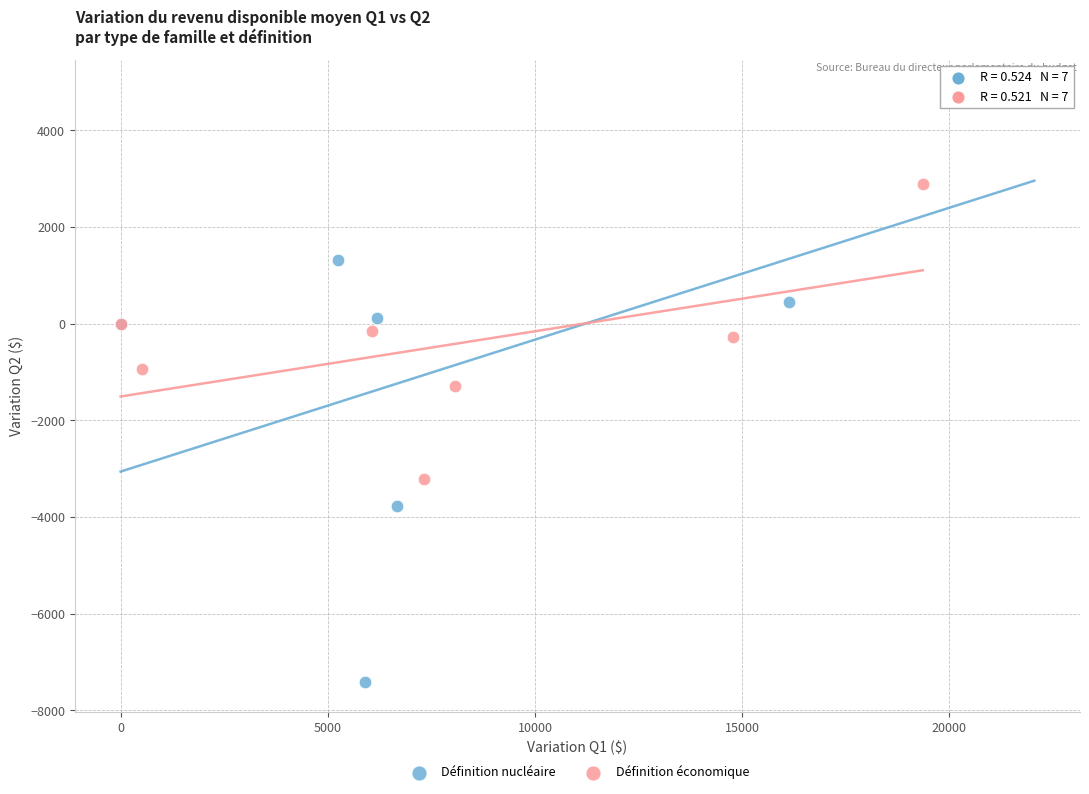

Which series reaches the minimum Y coordinate?

Définition nucléaire